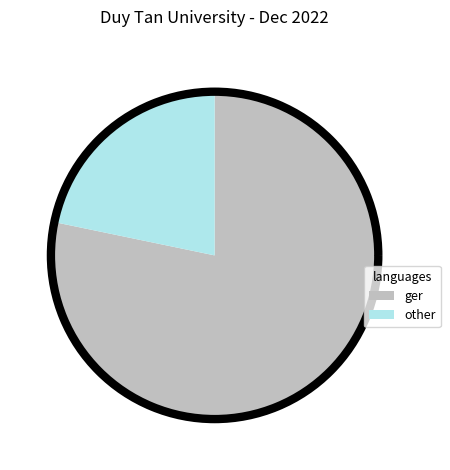

The other slice represents 22% of the pie. True or false?

True